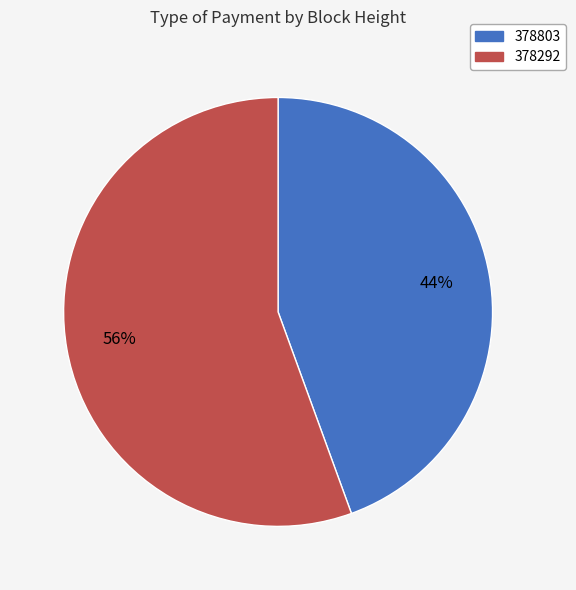

Is the sum of 378292 and 378803 greater than half?

Yes